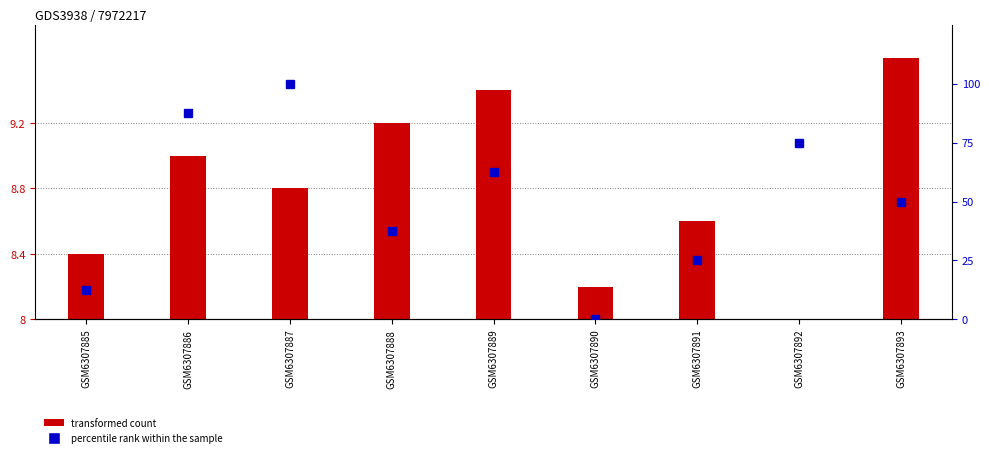

The value of percentile rank within the sample at GSM6307885 is 12.5. True or false?

True